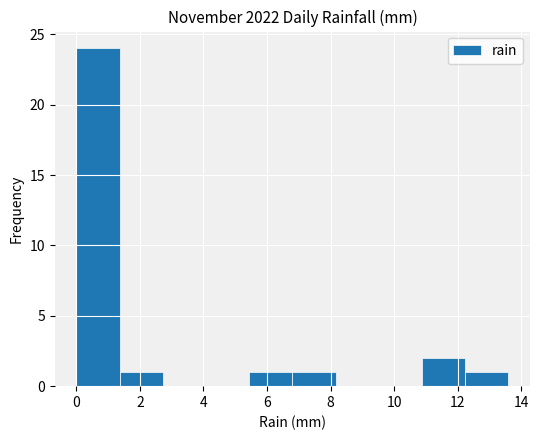

Reading left to right, transcribe this chart: for each bar, give the range it covers on the x-axis and its height. Neither the bar edges nor the heights are printed on the chart, so give them approximately, as read against the axes.

0.00 to 1.36: 24
1.36 to 2.72: 1
2.72 to 4.08: 0
4.08 to 5.44: 0
5.44 to 6.80: 1
6.80 to 8.16: 1
8.16 to 9.52: 0
9.52 to 10.88: 0
10.88 to 12.24: 2
12.24 to 13.60: 1